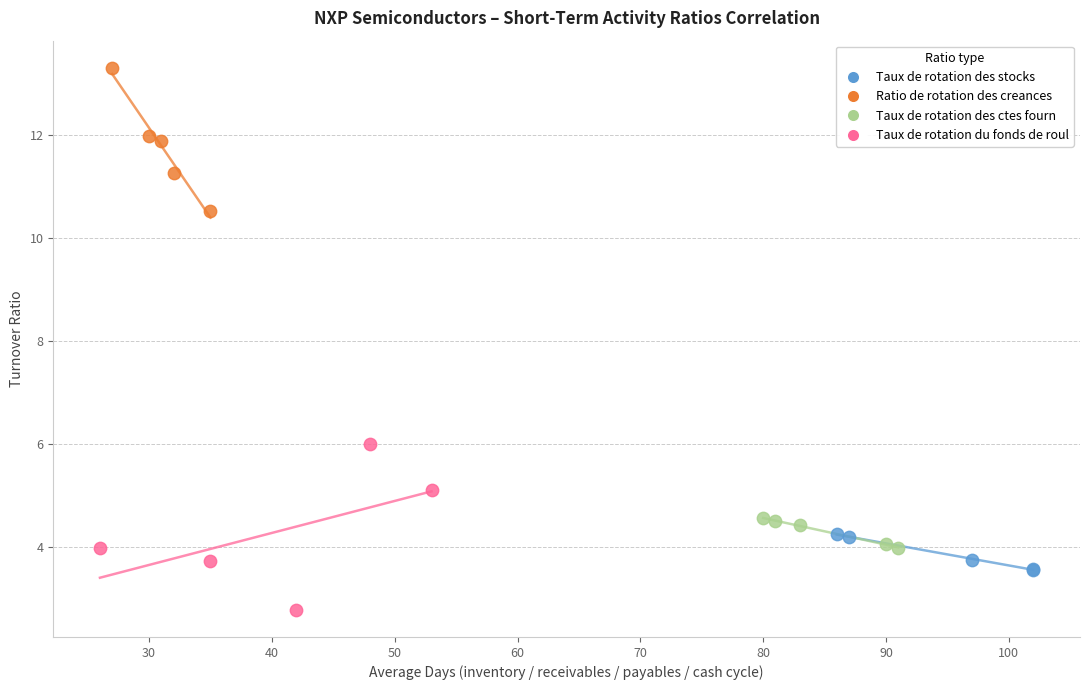

Which series contains the lowest Y value?

Taux de rotation du fonds de roul